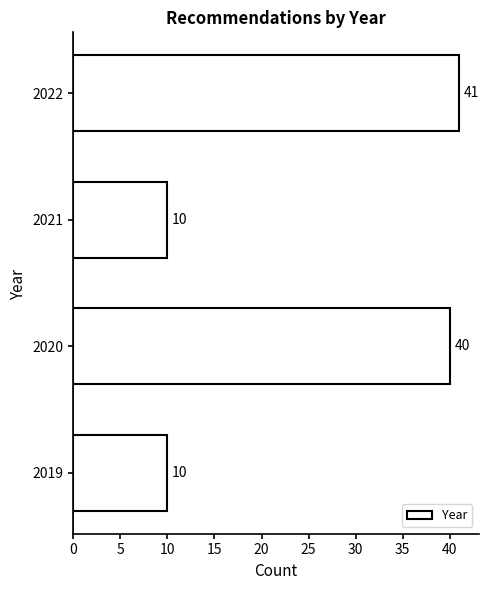

Reading bottom to top, extract all data points from this chart.

2019=10	2020=40	2021=10	2022=41